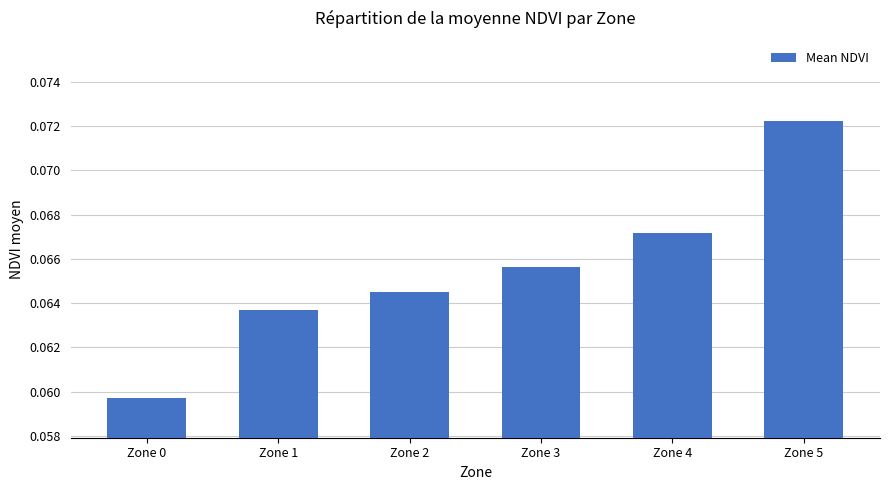

At which category does the chart reach its minimum across all series?

Zone 0